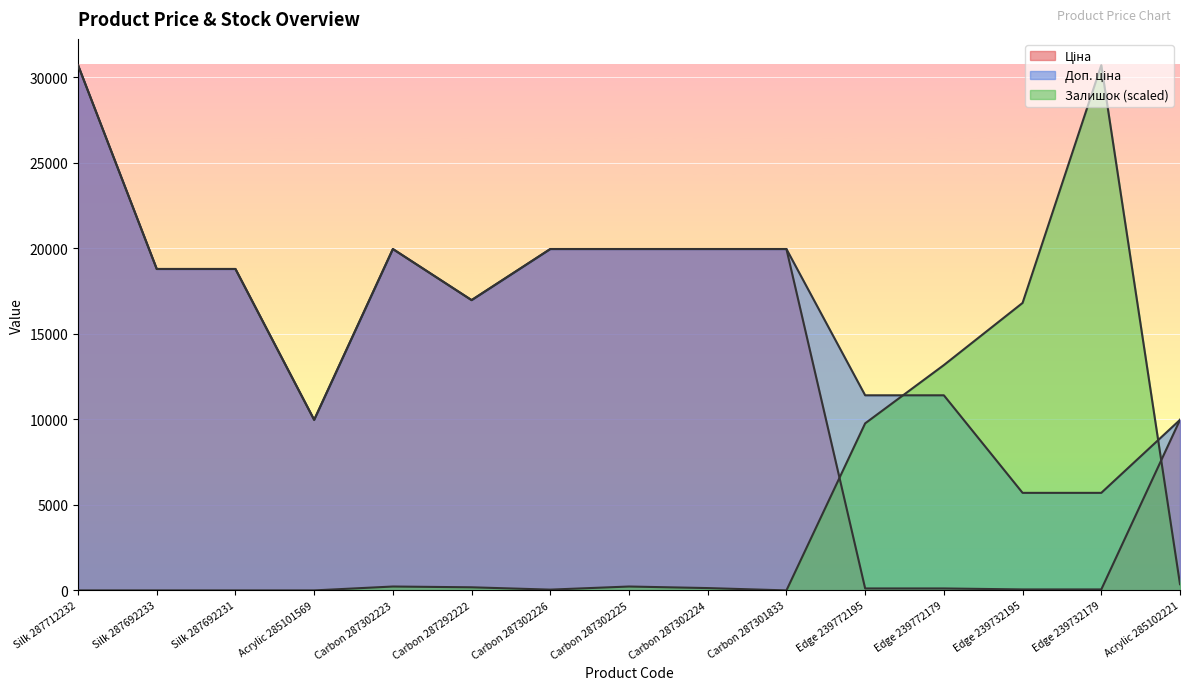

How many lines are shown in the chart?

3